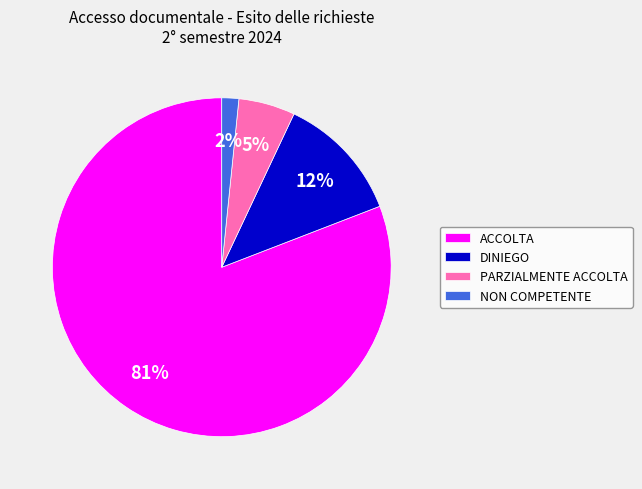

Is NON COMPETENTE the majority of the pie?

No